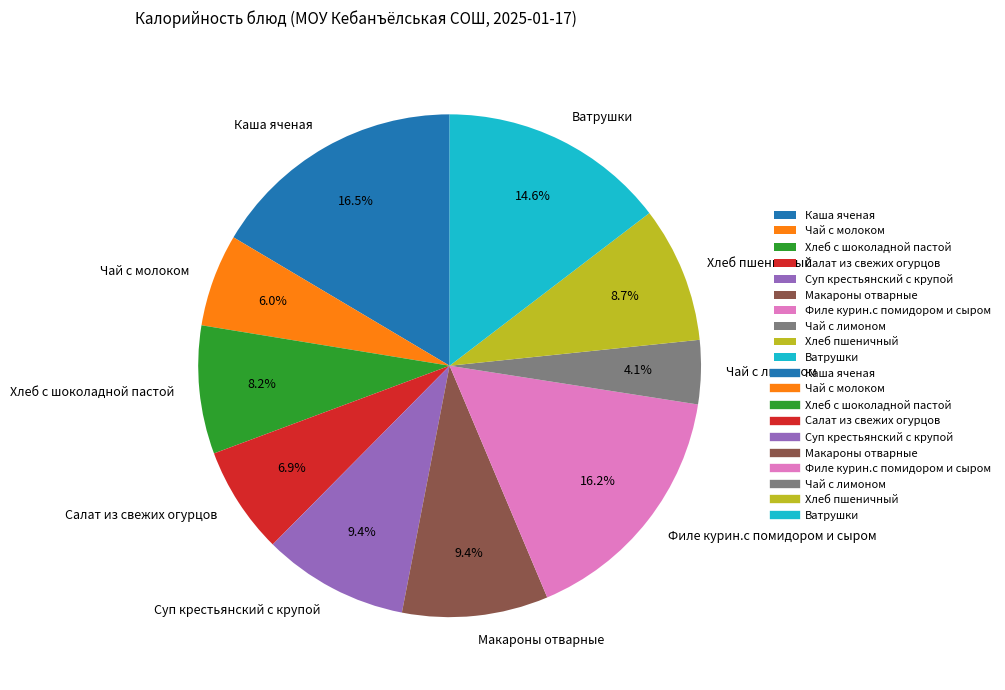

Count the number of slices in the pie.

10